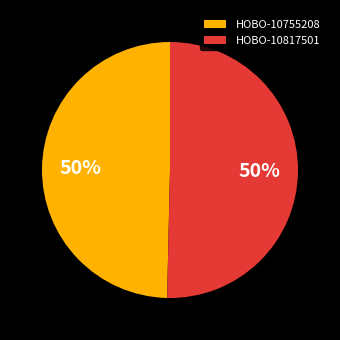

To the nearest percent, what percentage of the pie is HOBO-10817501?

50%